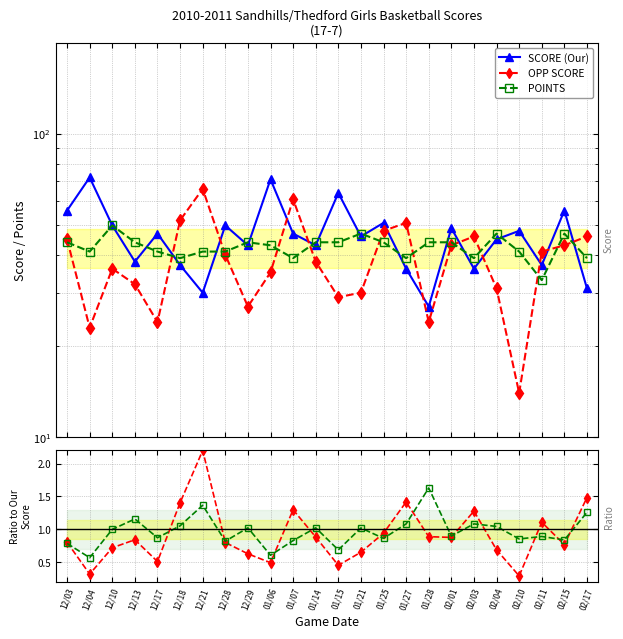

Is it true that POINTS equals 12.4 at 02/11?

False